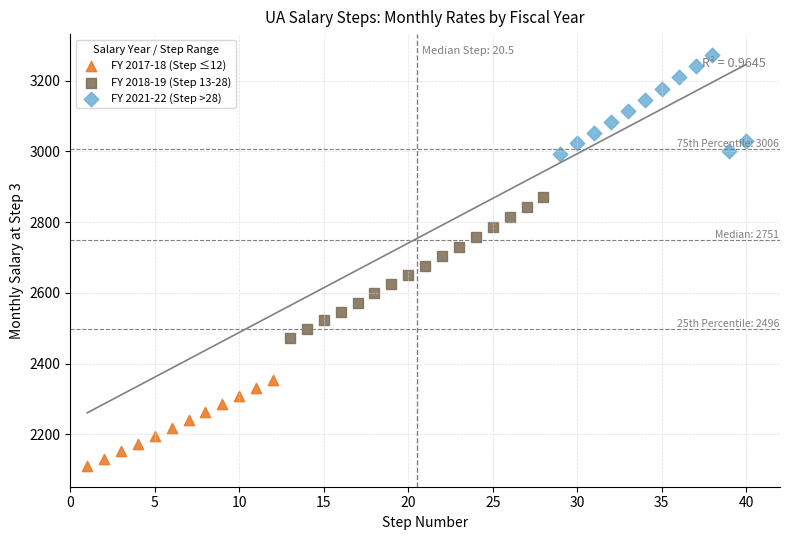

Which series has the largest Y range (max minus min)?

FY 2018-19 (Step 13-28)